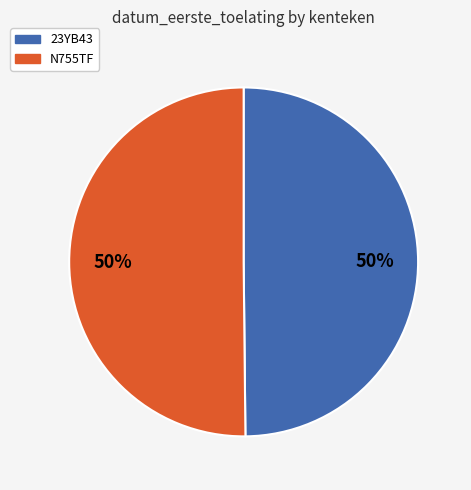

Approximately how many times larger is the value at N755TF compared to 23YB43?

1.0